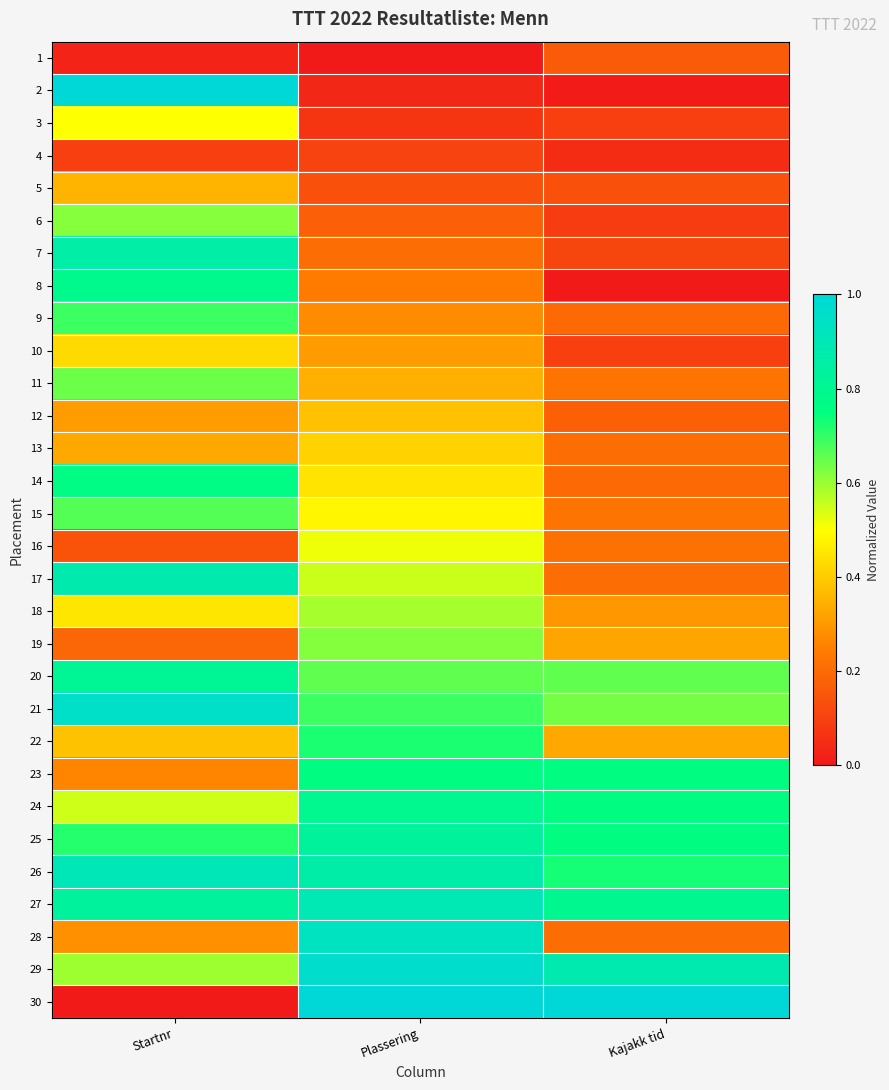

Reading left to right, extract all data points from this chart.

1: Startnr=0.0	Plassering=0.0	Kajakk tid=0.2
2: Startnr=1.0	Plassering=0.0	Kajakk tid=0.0
3: Startnr=0.5	Plassering=0.1	Kajakk tid=0.1
4: Startnr=0.1	Plassering=0.1	Kajakk tid=0.0
5: Startnr=0.4	Plassering=0.1	Kajakk tid=0.1
6: Startnr=0.6	Plassering=0.2	Kajakk tid=0.1
7: Startnr=0.9	Plassering=0.2	Kajakk tid=0.1
8: Startnr=0.8	Plassering=0.2	Kajakk tid=0.0
9: Startnr=0.7	Plassering=0.3	Kajakk tid=0.2
10: Startnr=0.4	Plassering=0.3	Kajakk tid=0.1
11: Startnr=0.6	Plassering=0.3	Kajakk tid=0.2
12: Startnr=0.3	Plassering=0.4	Kajakk tid=0.2
13: Startnr=0.3	Plassering=0.4	Kajakk tid=0.2
14: Startnr=0.8	Plassering=0.4	Kajakk tid=0.2
15: Startnr=0.7	Plassering=0.5	Kajakk tid=0.2
16: Startnr=0.1	Plassering=0.5	Kajakk tid=0.2
17: Startnr=0.9	Plassering=0.6	Kajakk tid=0.2
18: Startnr=0.5	Plassering=0.6	Kajakk tid=0.3
19: Startnr=0.2	Plassering=0.6	Kajakk tid=0.3
20: Startnr=0.8	Plassering=0.7	Kajakk tid=0.7
21: Startnr=1.0	Plassering=0.7	Kajakk tid=0.6
22: Startnr=0.4	Plassering=0.7	Kajakk tid=0.3
23: Startnr=0.3	Plassering=0.8	Kajakk tid=0.8
24: Startnr=0.5	Plassering=0.8	Kajakk tid=0.8
25: Startnr=0.7	Plassering=0.8	Kajakk tid=0.8
26: Startnr=0.9	Plassering=0.9	Kajakk tid=0.7
27: Startnr=0.8	Plassering=0.9	Kajakk tid=0.8
28: Startnr=0.3	Plassering=0.9	Kajakk tid=0.2
29: Startnr=0.6	Plassering=1.0	Kajakk tid=0.9
30: Startnr=0.0	Plassering=1.0	Kajakk tid=1.0